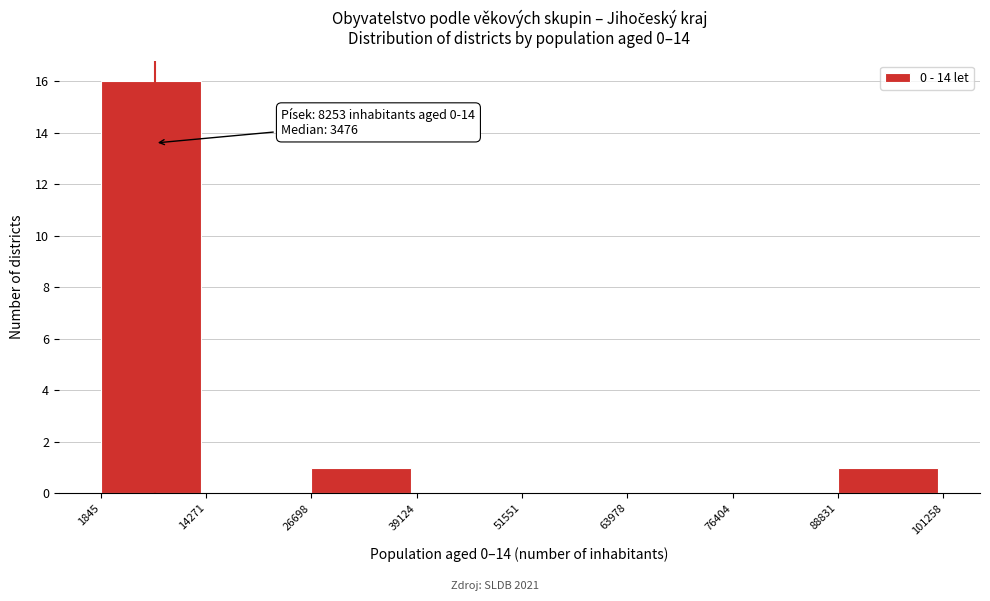

Which range on the x-axis has the tallest bar?

1845 to 14271